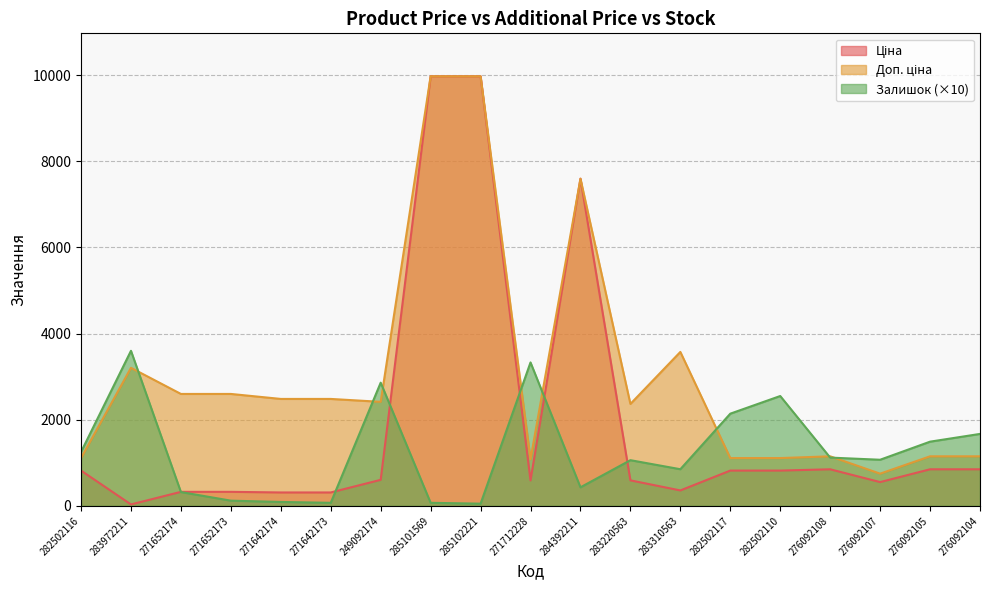

Reading right to left, list all the values displayed in this chart.

Ціна: 276092104=848.4	276092105=848.4	276092107=551.5	276092108=848.4	282502110=818.5	282502117=818.5	283310563=357.4	283220563=591.6	284392211=7596.5	271712228=589.9	285102221=9975.0	285101569=9975.0	249092174=603.7	271642173=310.3	271642174=310.3	271652173=324.8	271652174=324.8	283972211=32.0	282502116=818.5
Доп. ціна: 276092104=1149.7	276092105=1149.7	276092107=747.0	276092108=1149.7	282502110=1109.2	282502117=1109.2	283310563=3573.9	283220563=2366.5	284392211=7596.5	271712228=1081.7	285102221=9975.0	285101569=9975.0	249092174=2414.8	271642173=2482.4	271642174=2482.4	271652173=2598.3	271652174=2598.3	283972211=3205.0	282502116=1109.2
Залишок: 276092104=1670.0	276092105=1490.0	276092107=1070.0	276092108=1120.0	282502110=2550.0	282502117=2140.0	283310563=850.0	283220563=1060.0	284392211=430.0	271712228=3330.0	285102221=50.0	285101569=70.0	249092174=2860.0	271642173=70.0	271642174=90.0	271652173=120.0	271652174=320.0	283972211=3600.0	282502116=1250.0